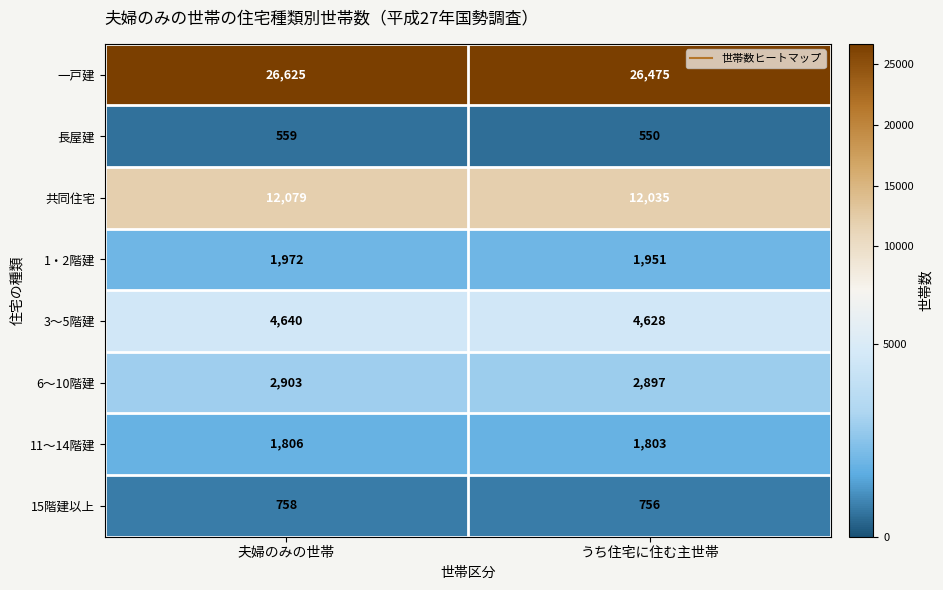

At 夫婦のみの世帯, list the series in order from largest to smallest.

一戸建, 共同住宅, 3～5階建, 6～10階建, 1・2階建, 11～14階建, 15階建以上, 長屋建